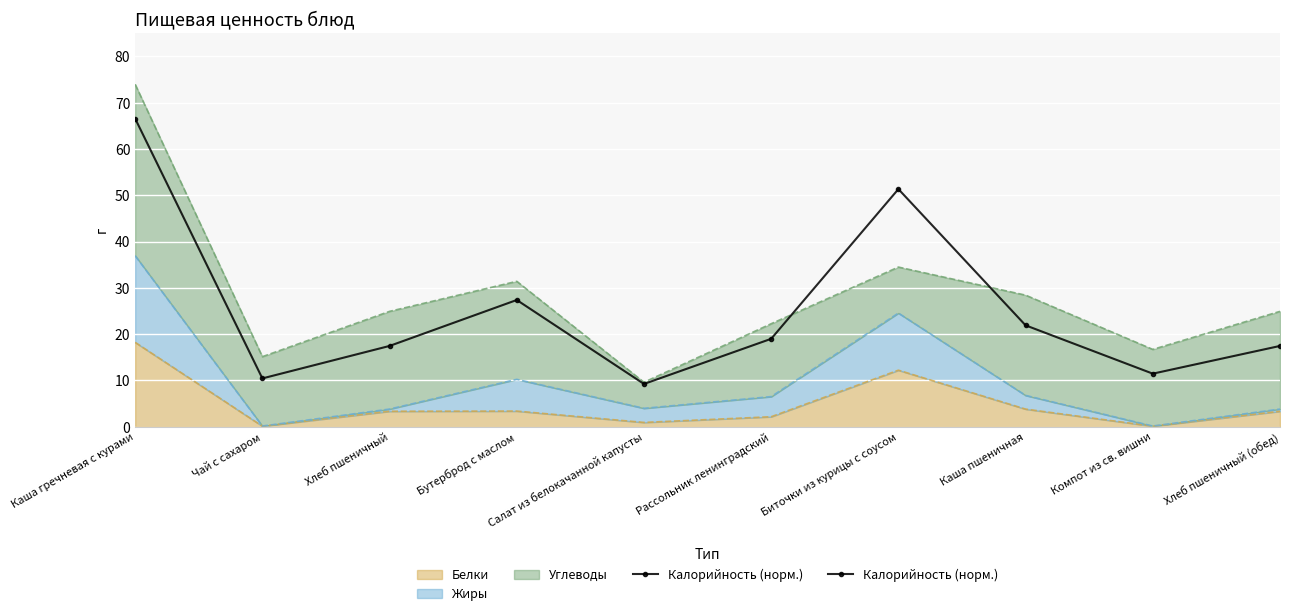

The value of Белки (граница) at Каша пшеничная is 2.1. True or false?

False